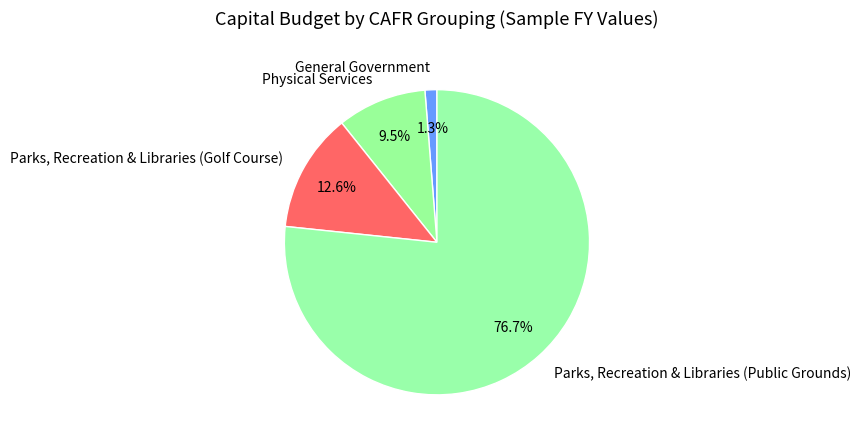

Which slice is the smallest?

General Government